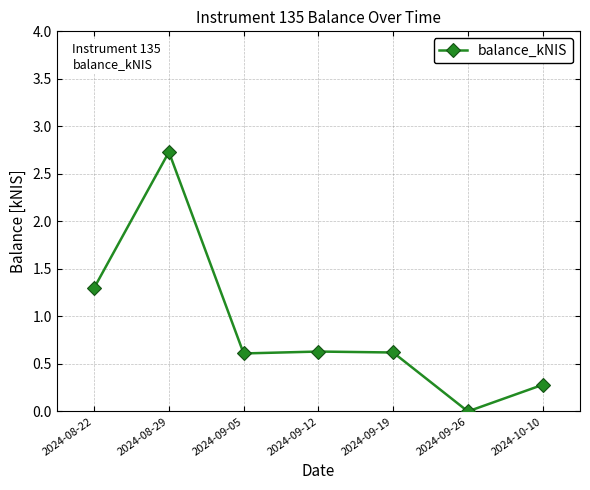

What is the difference between the maximum and minimum values?

2.7